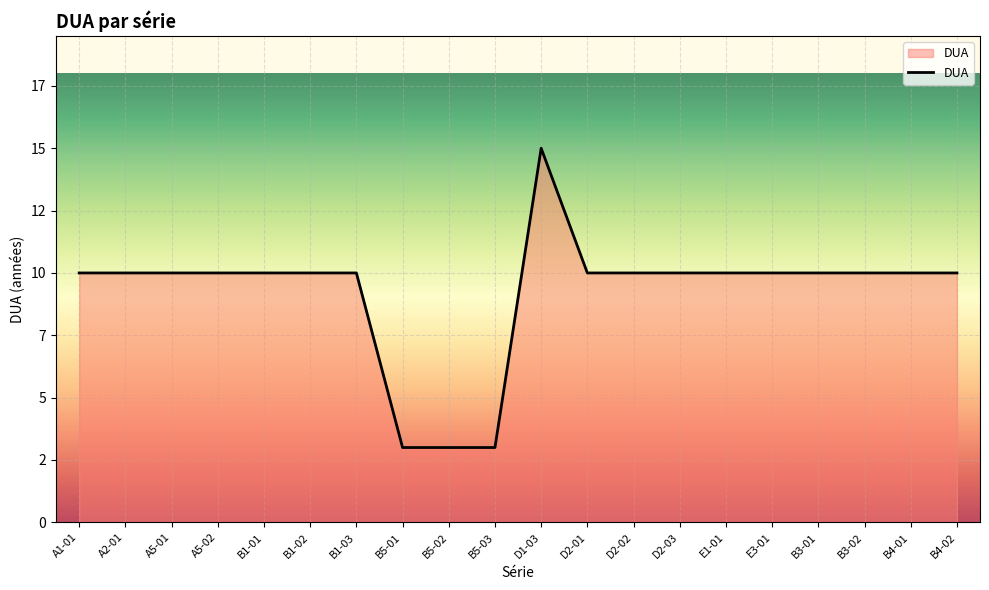

Which has a higher value, A2-01 or B4-01?

A2-01